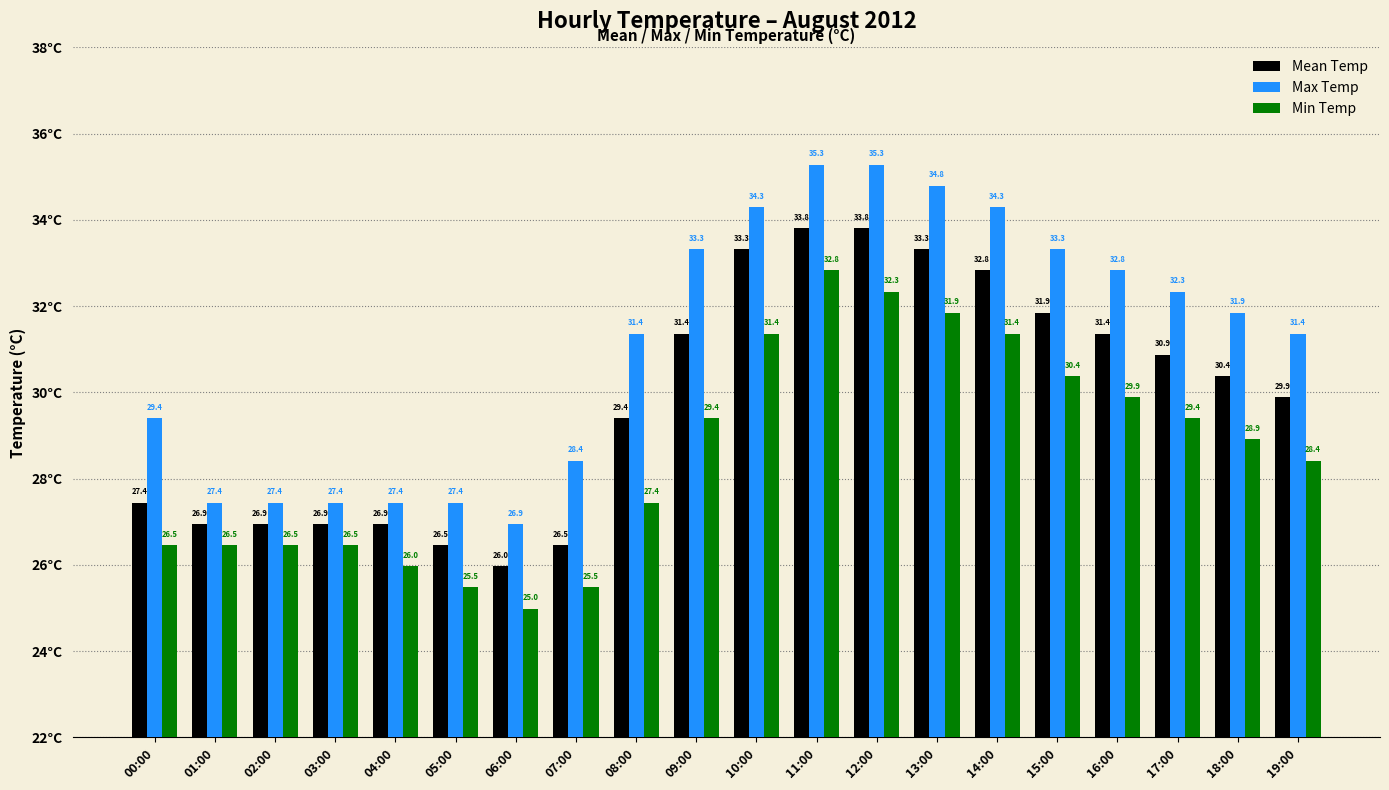

What is the label of the 7th bar from the left?

06:00